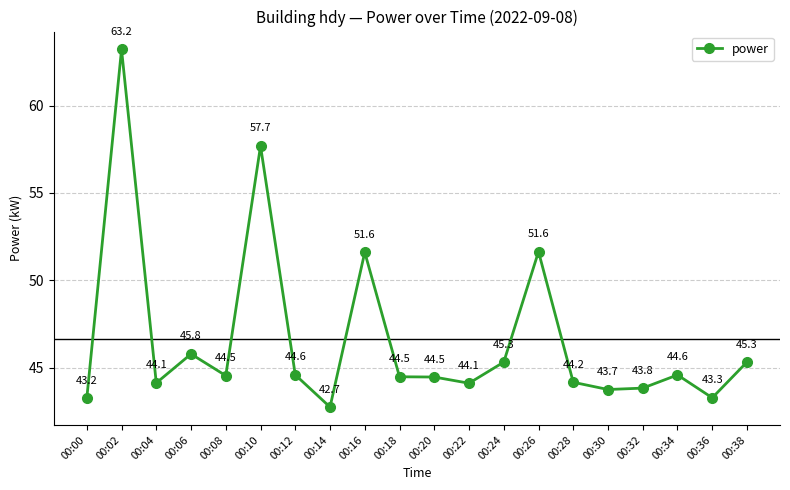

Which category has the lowest value across all series?

00:14